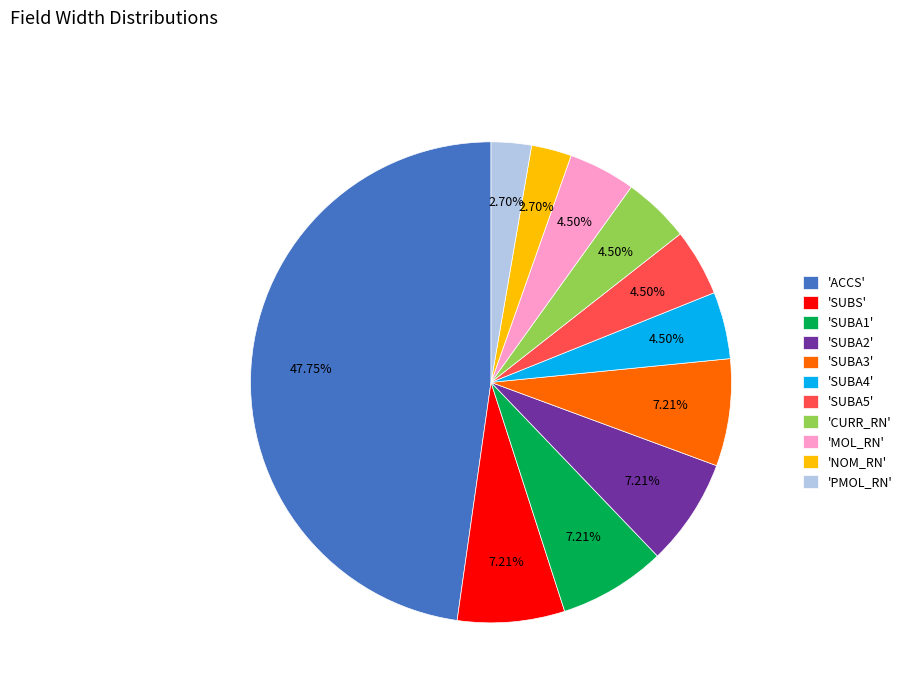

Which slice is the largest?

'ACCS'